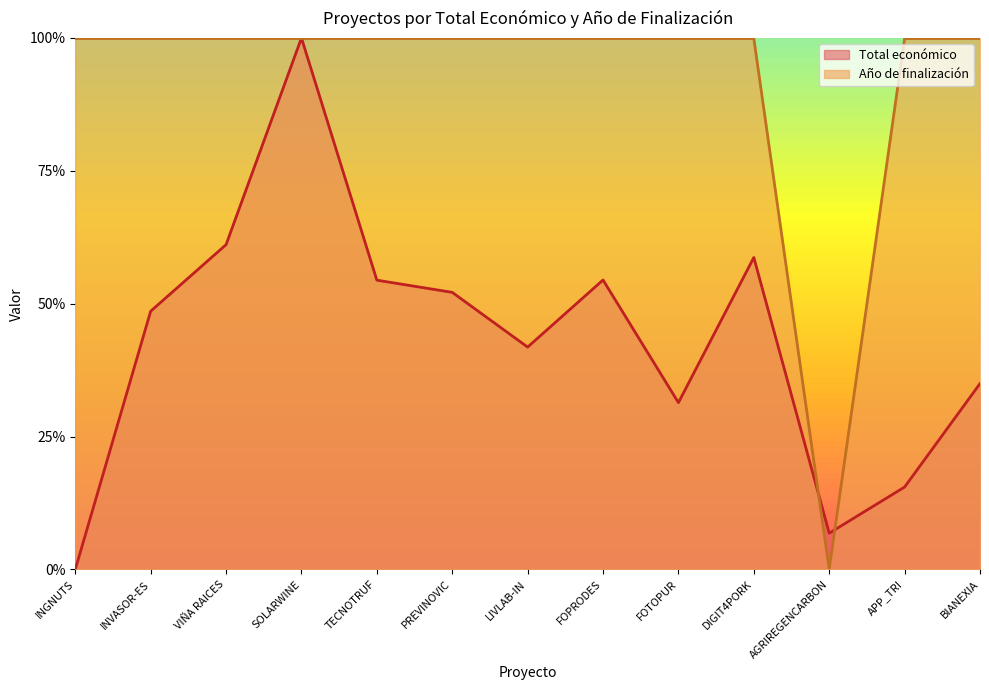

Which category has the highest value across all series?

SOLARWINE